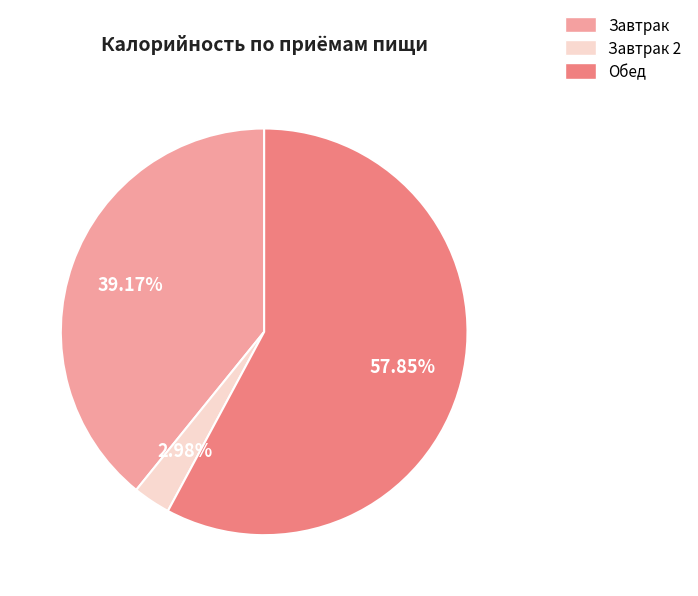

Is there a majority slice in this chart?

Yes